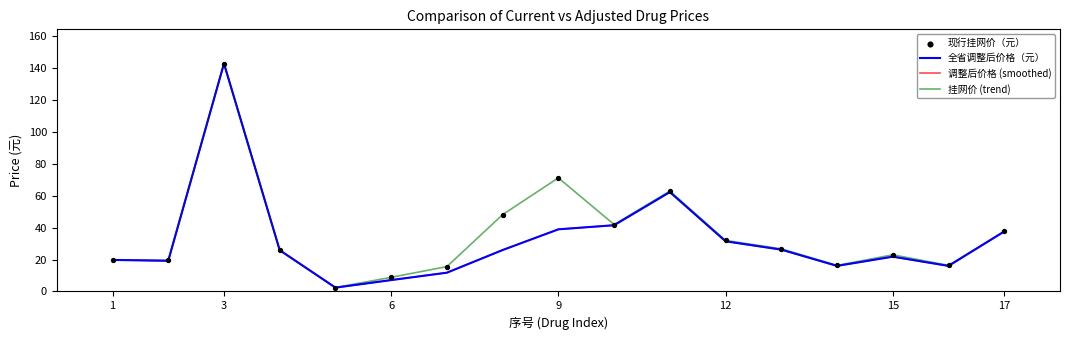

Does the chart have visible grid lines?

No